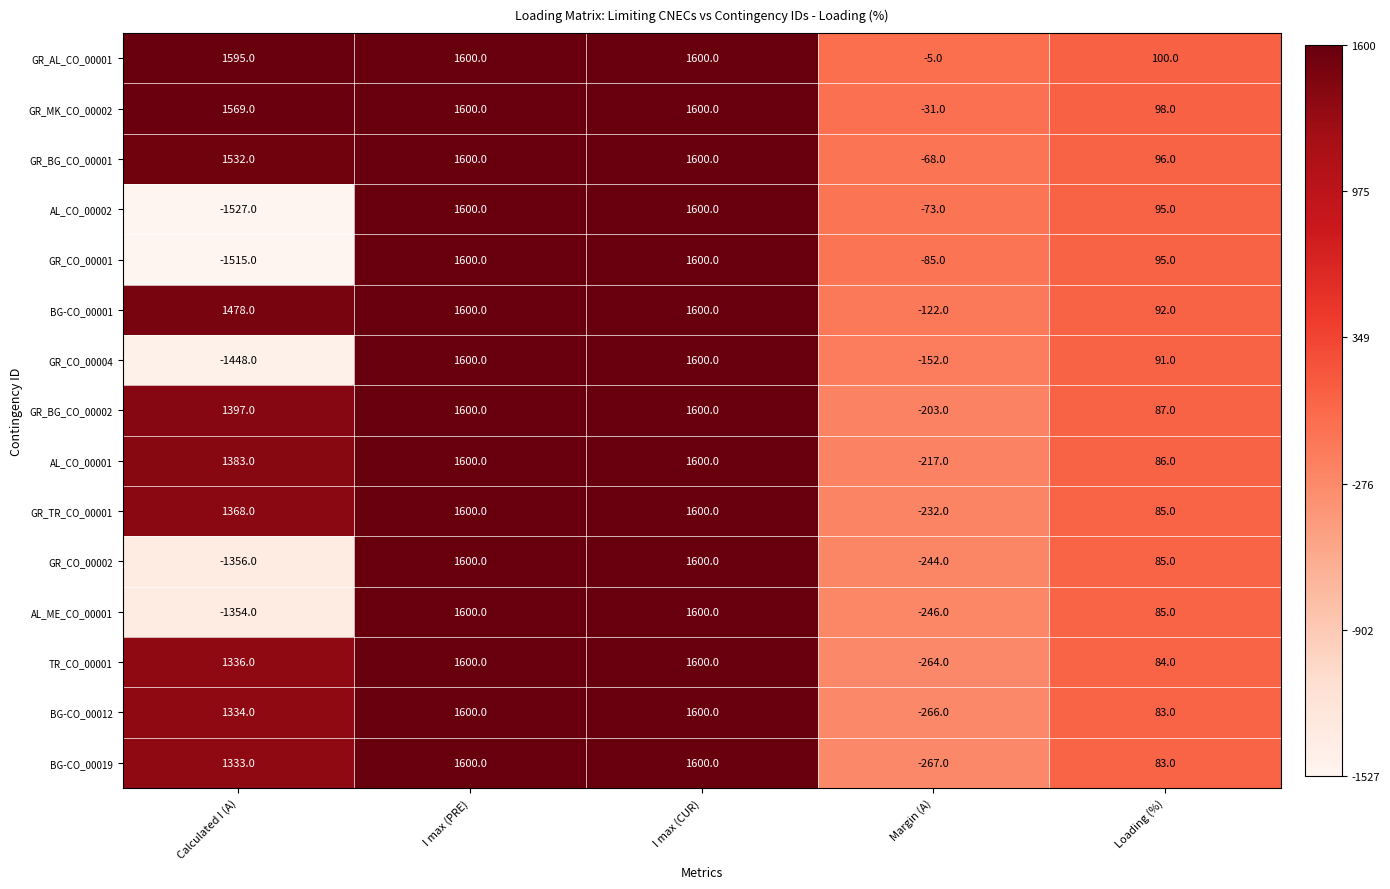

Which series has the widest spread of values?

AL_CO_00002